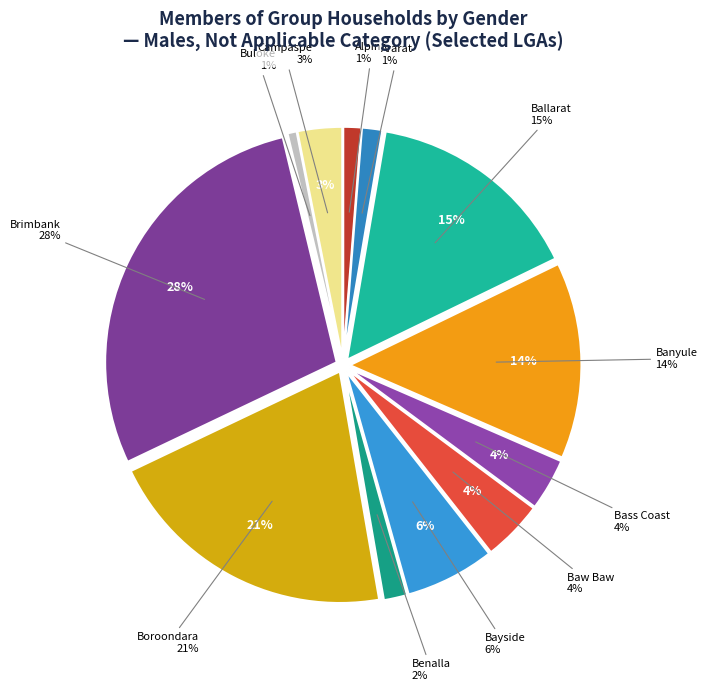

To the nearest percent, what is the average slice percentage?

8%